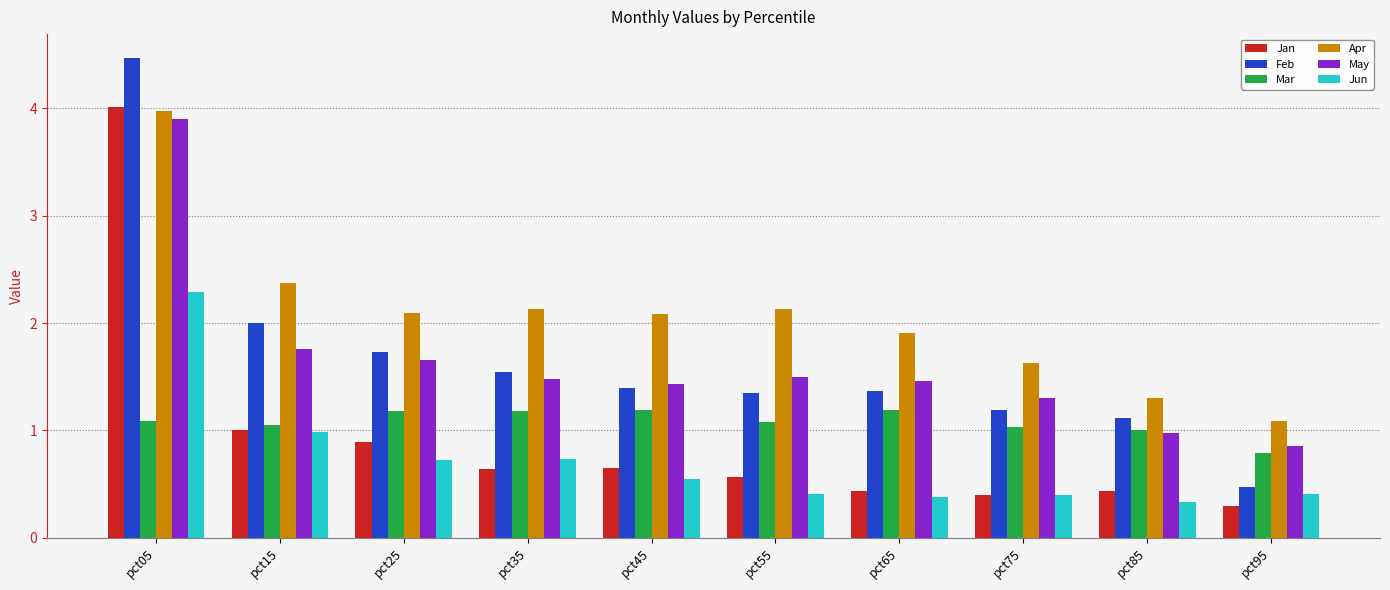

Which label corresponds to the largest value in the chart?

pct05